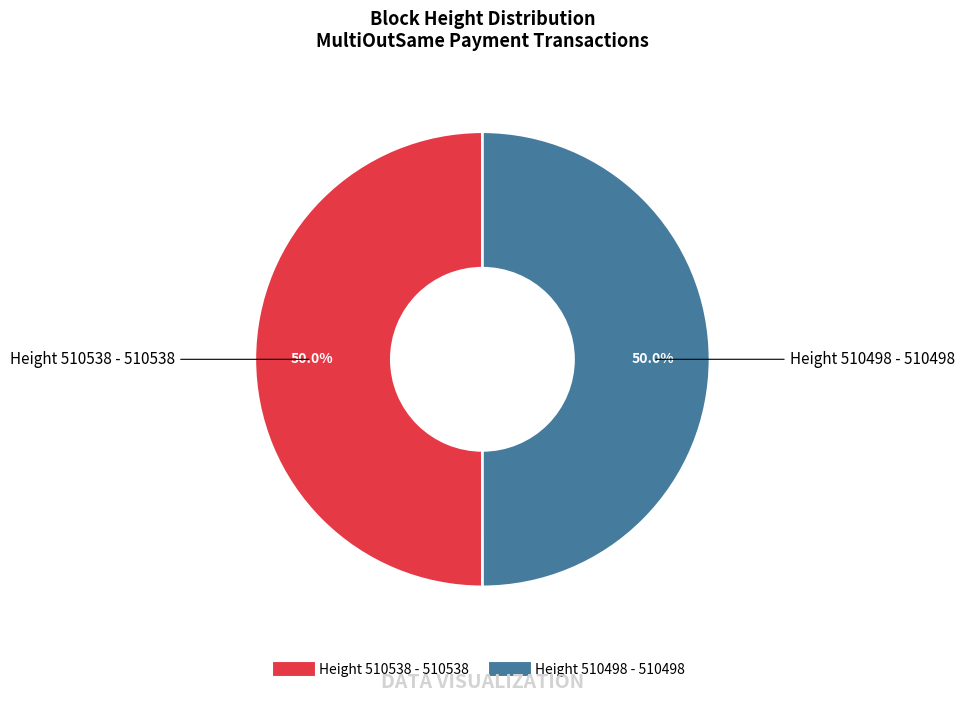

Which category has the biggest portion of the pie?

510538